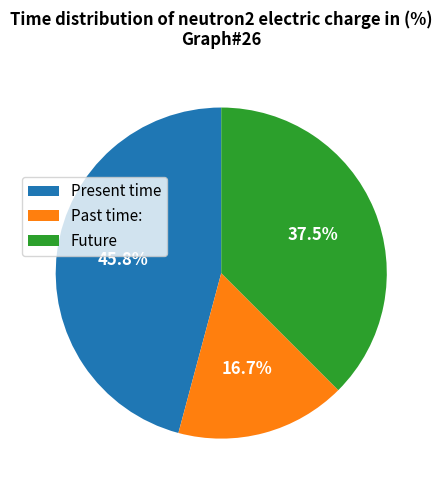

Approximately how many times larger is the value at Past time: compared to Present time?

0.4